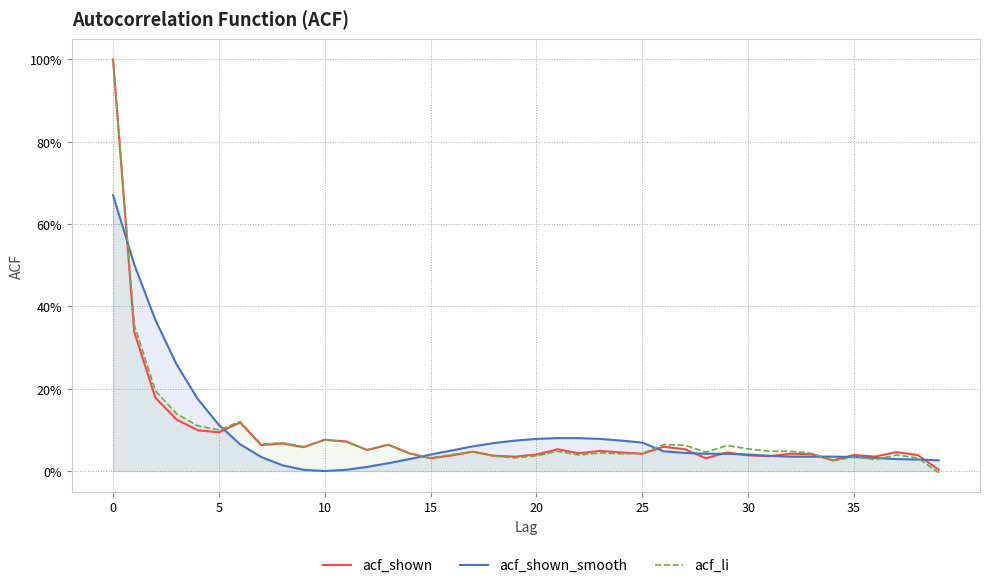

The acf_li series shows 0.0 at 23. True or false?

True